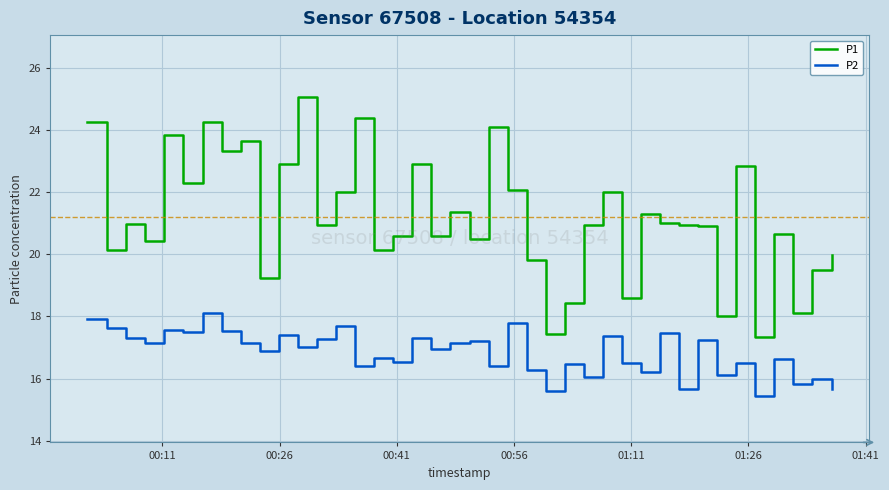

Count the number of data series in this chart.

2